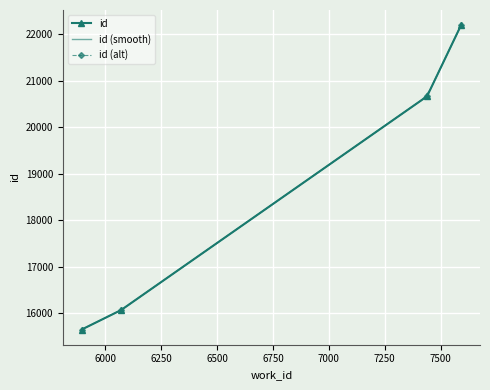

At which label is the value closest to 18923?

7439